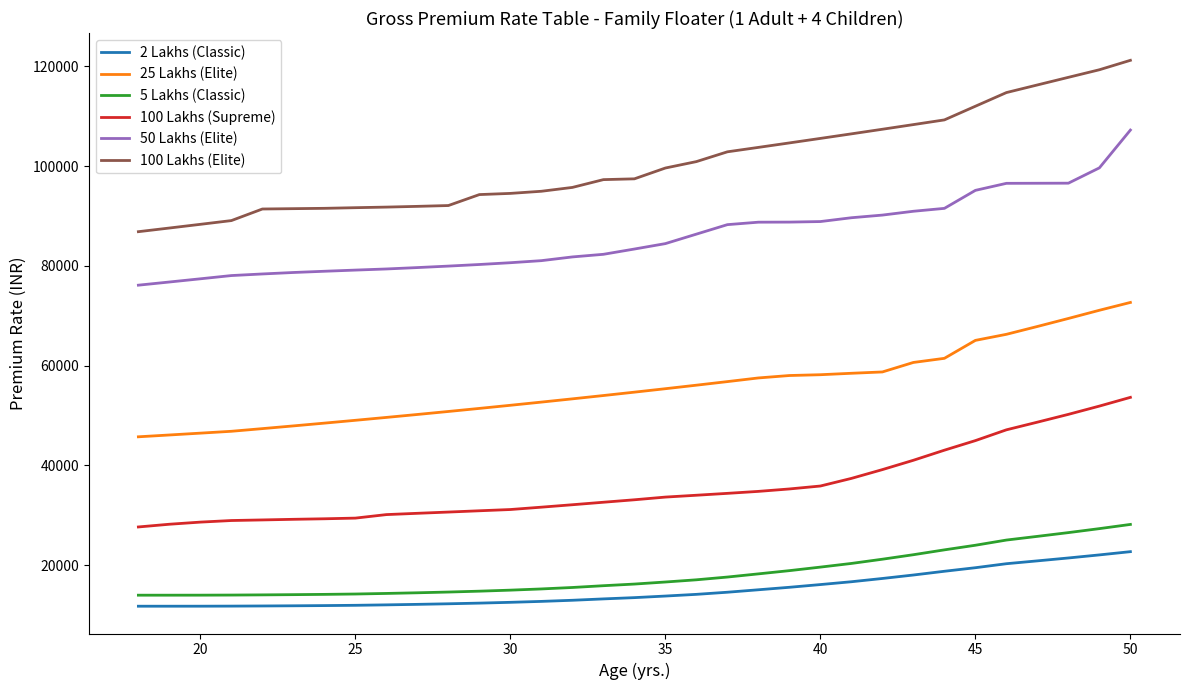

Which series has the largest total across all categories?

100 Lakhs (Elite)